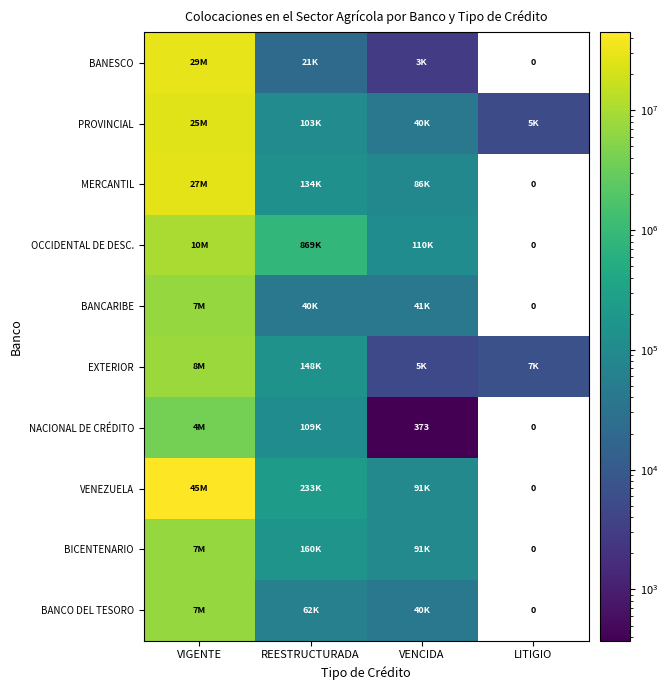

Between VIGENTE and VENCIDA, which is larger?

VIGENTE